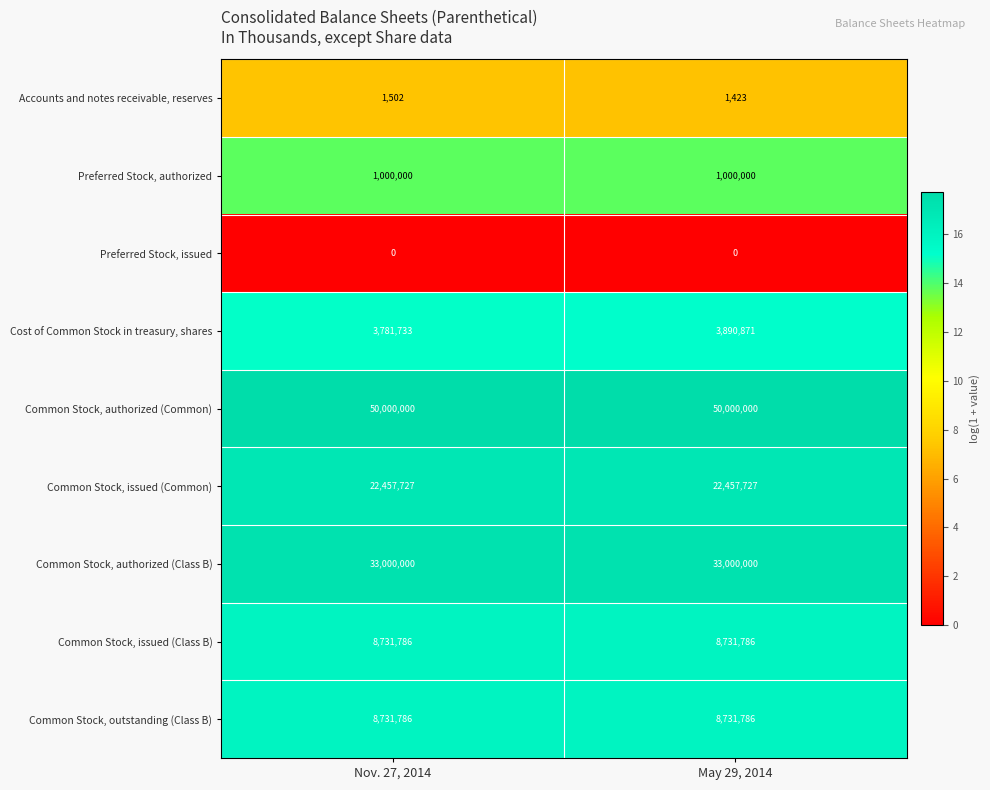

What is the approximate value of Common Stock, outstanding (Class B) at May 29, 2014?

8731786